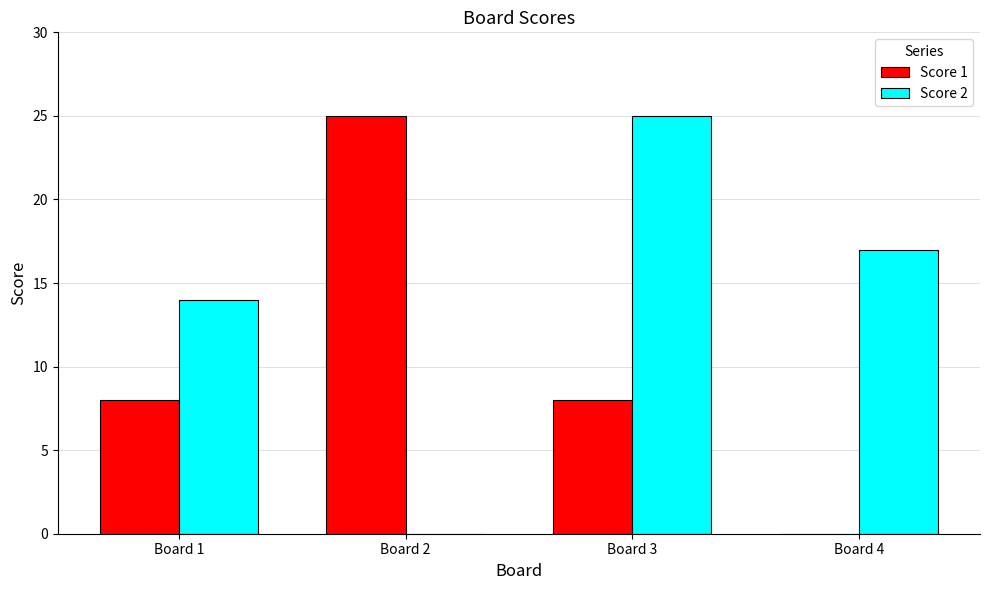

What is the average value of the Score 1 series?

10